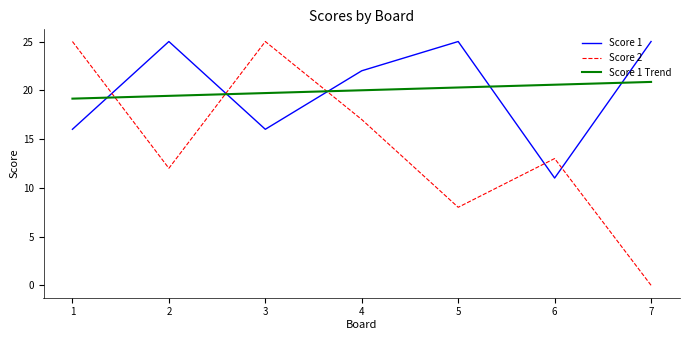

What is the total value across all series at 6?

44.6